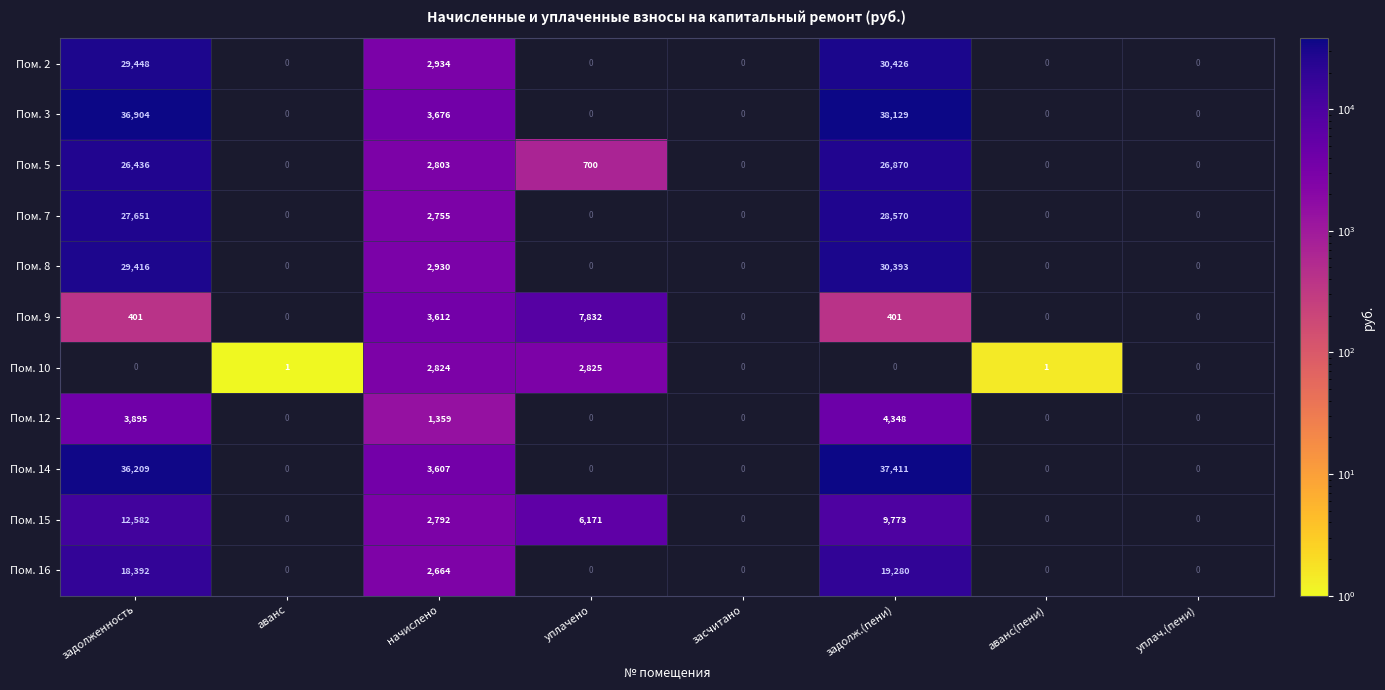

Is it true that Пом. 3 equals 5829 at начислено?

False